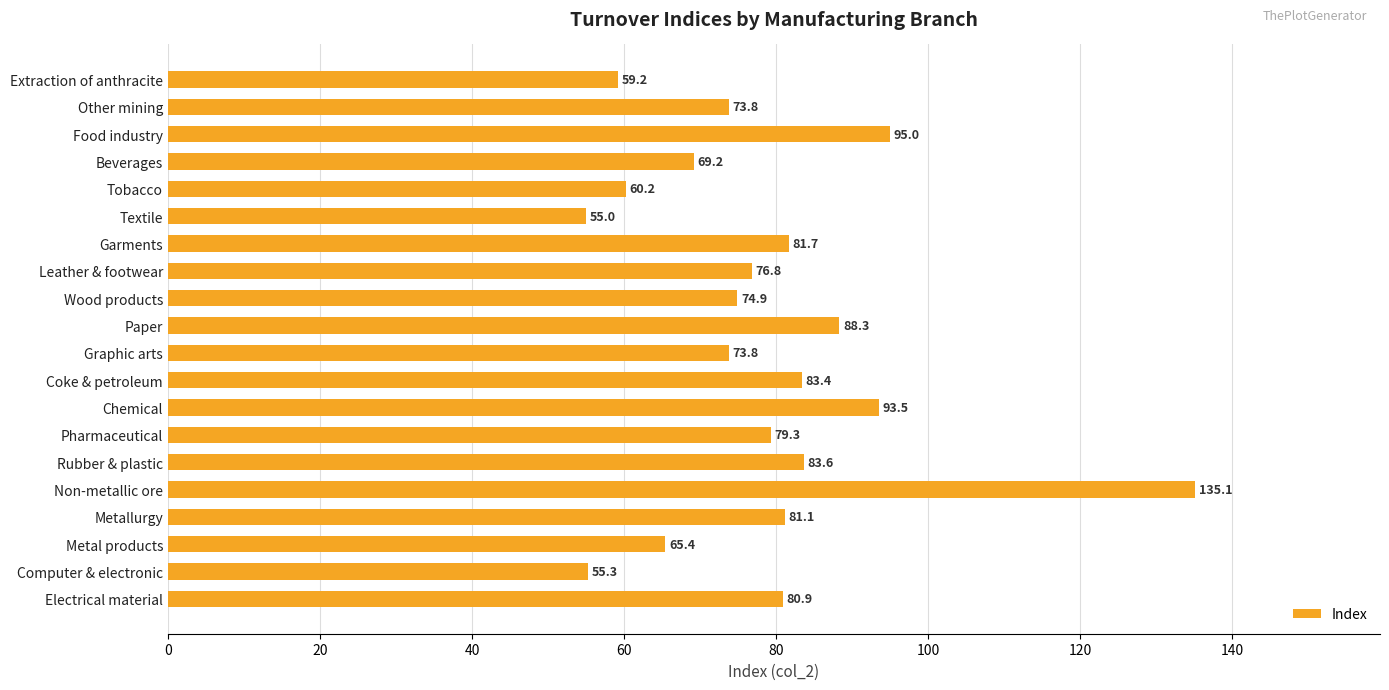

Which has a higher value, Electrical material or Non-metallic ore?

Non-metallic ore